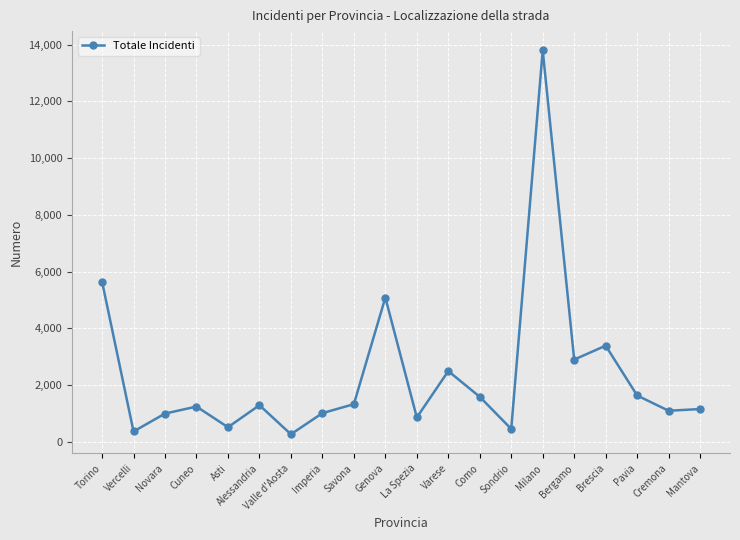

The value at Vercelli is 365. True or false?

True